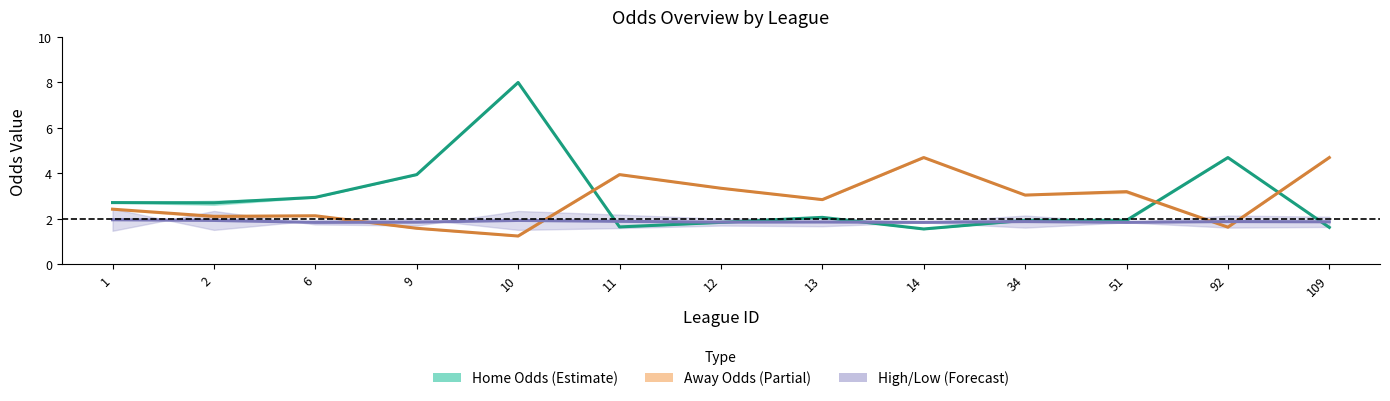

After their last crossing, which series has the higher values: Away Odds Mid or High/Low Mid?

Away Odds Mid